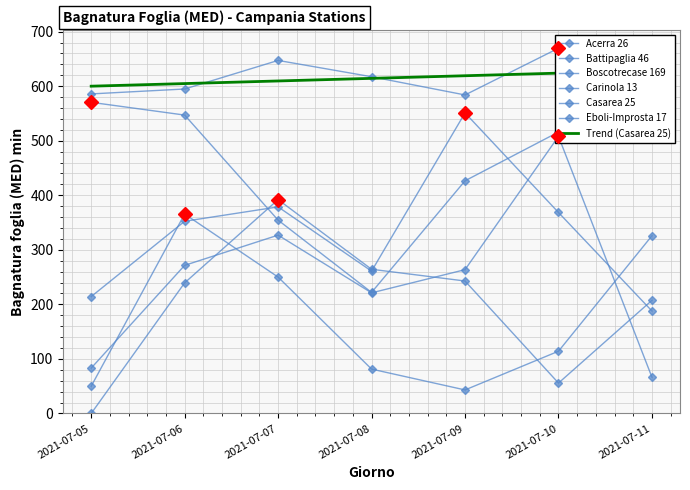

What are all the series names shown in the legend?

Acerra 26, Battipaglia 46, Boscotrecase 169, Carinola 13, Casarea 25, Eboli-Improsta 17